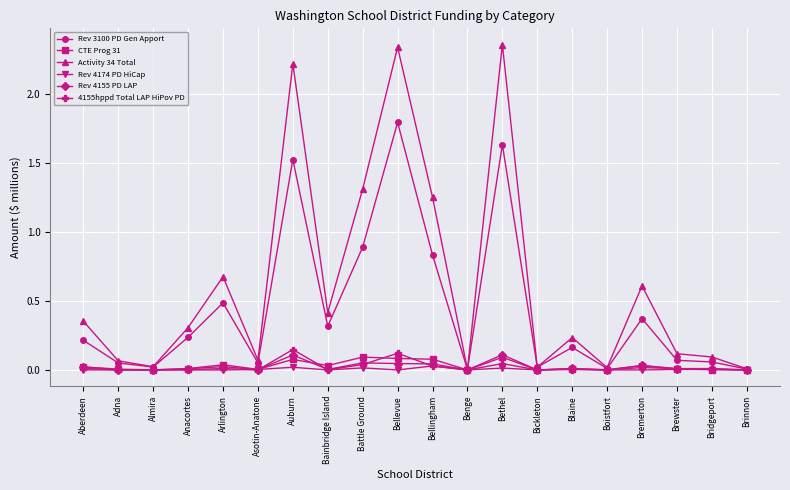

Does the chart display data point markers on the line(s)?

Yes